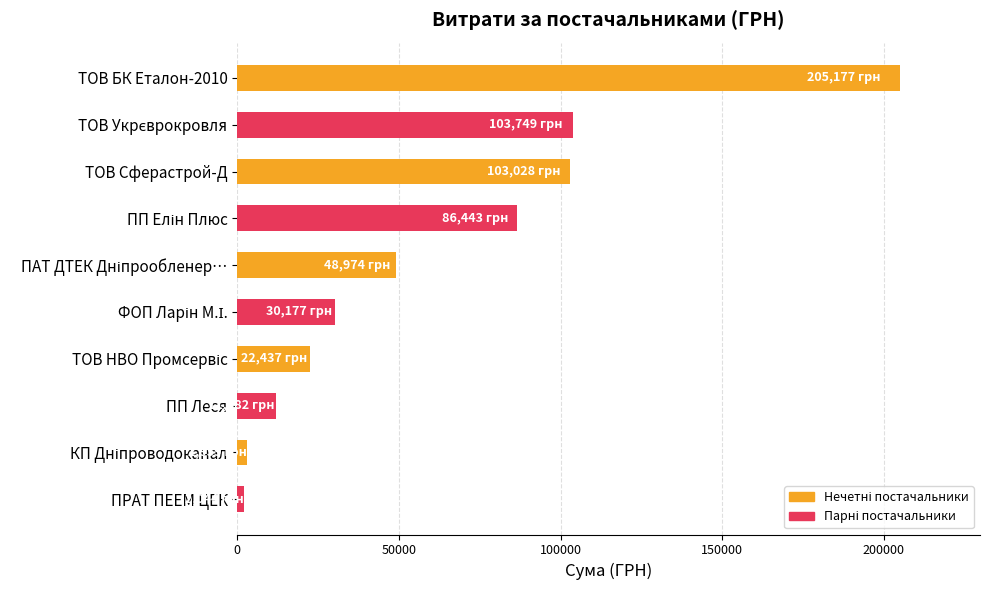

Which label corresponds to the largest value in the chart?

ТОВ БК Еталон-2010